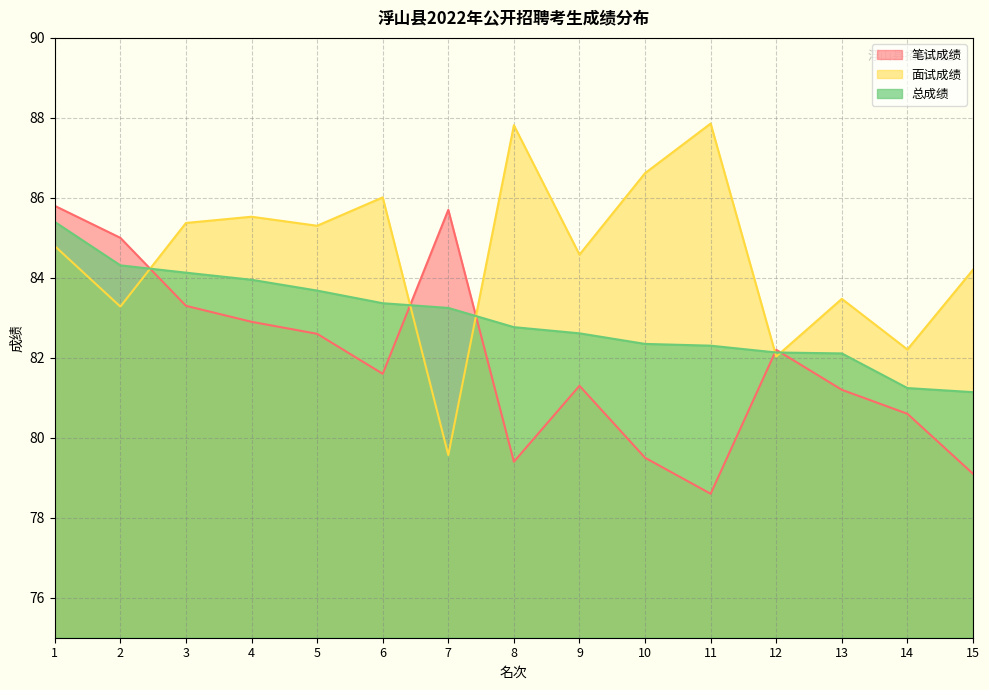

Is it true that 笔试成绩 equals 83.3 at 3?

True